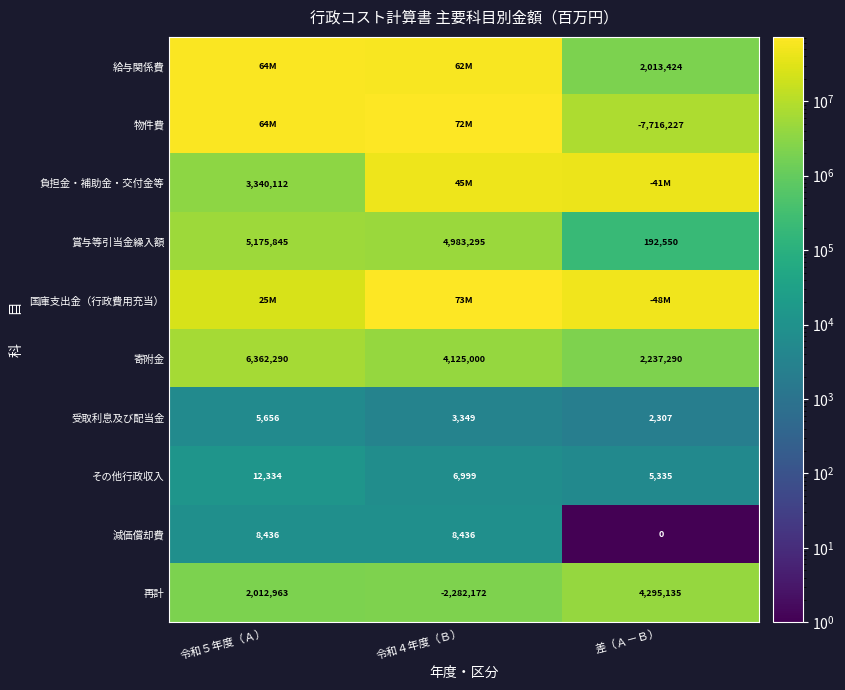

At how many categories does at least one series exceed 70937743?

1